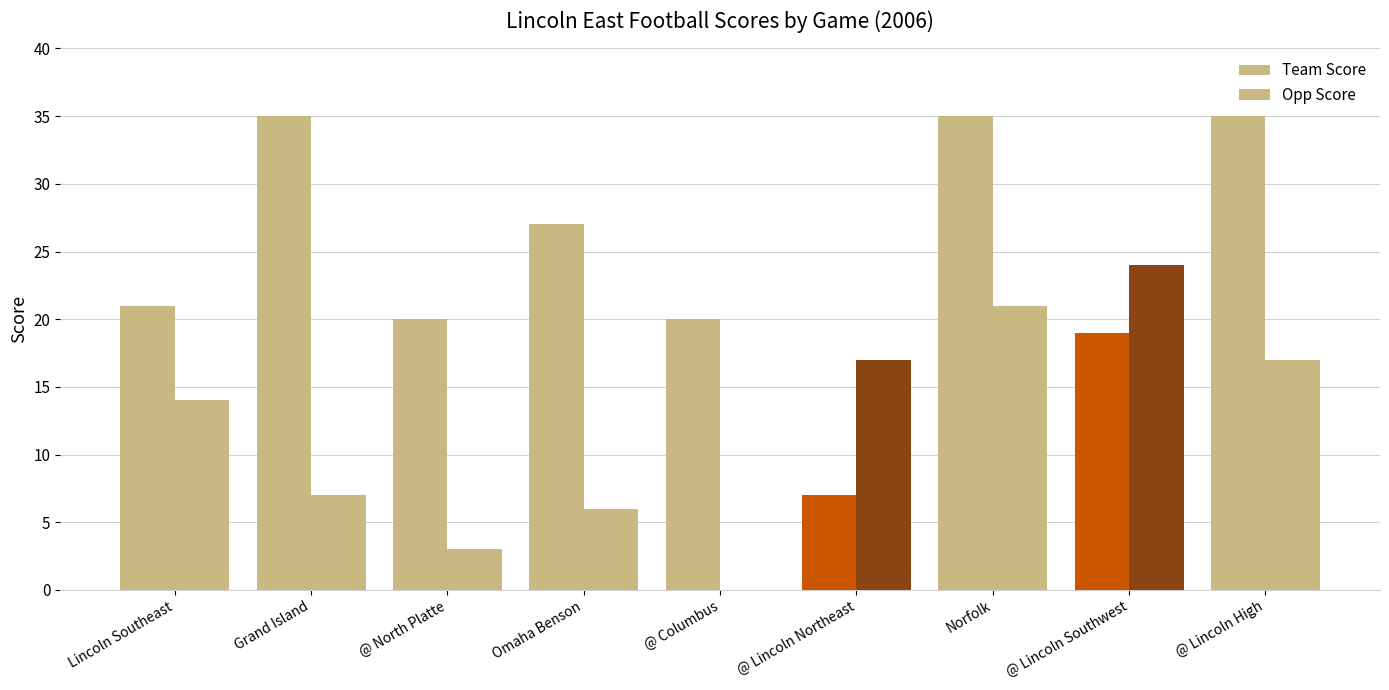

What is the approximate value of Opp Score at Lincoln Southeast?

14